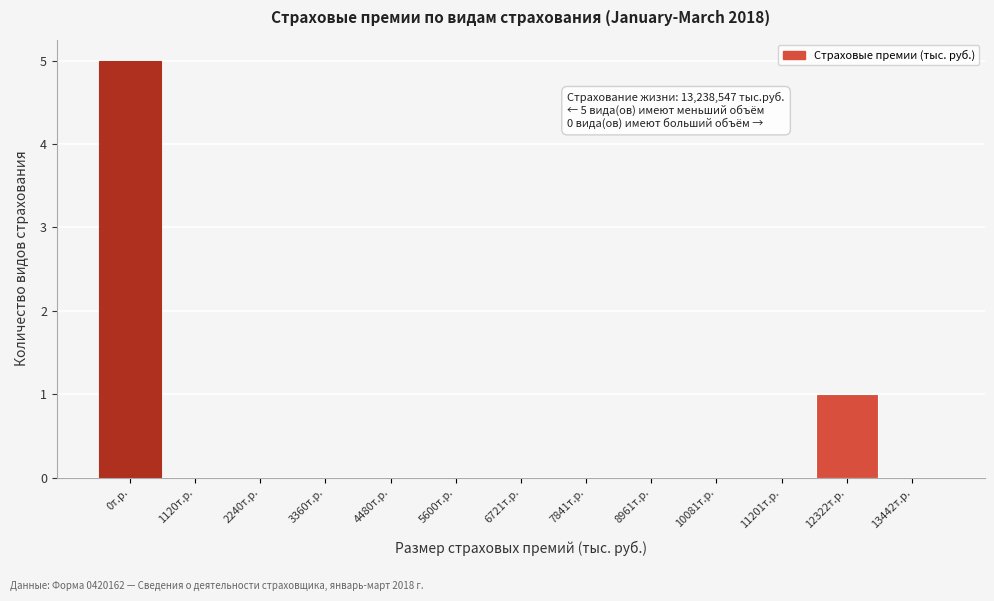

Reading left to right, list all the values displayed in this chart.

0т.р.=5	1120т.р.=0	2240т.р.=0	3360т.р.=0	4480т.р.=0	5600т.р.=0	6721т.р.=0	7841т.р.=0	8961т.р.=0	10081т.р.=0	11201т.р.=0	12322т.р.=1	13442т.р.=0